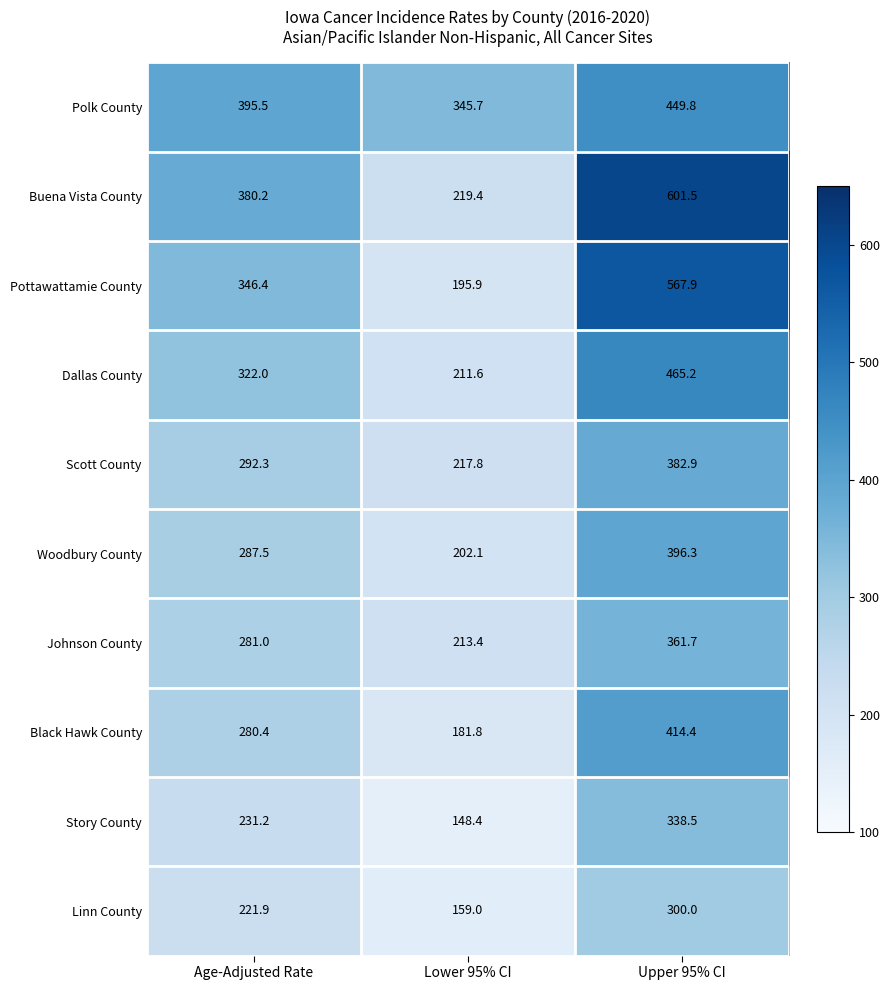

At how many categories does at least one series exceed 520?

1